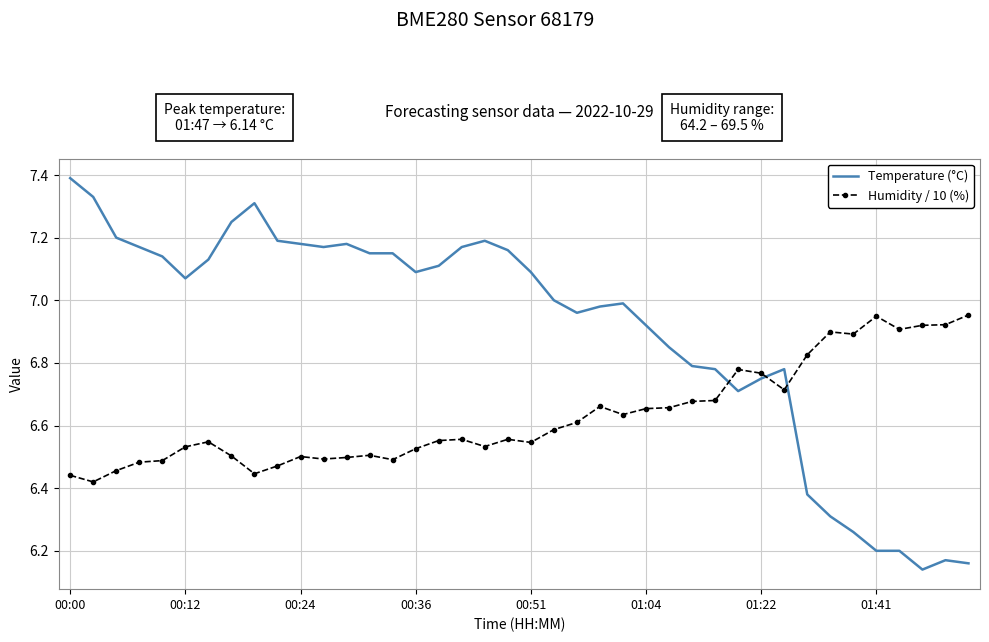

How many times do Temperature (°C) and Humidity / 10 (%) cross each other?

3